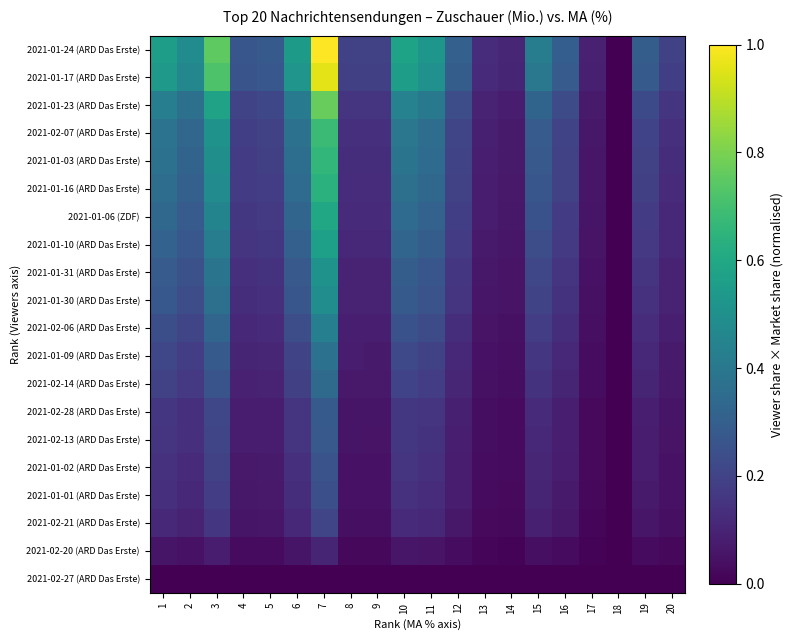

Rank the series by their maximum value, from lowest to highest.

2021-02-27 (ARD Das Erste), 2021-02-20 (ARD Das Erste), 2021-02-21 (ARD Das Erste), 2021-01-01 (ARD Das Erste), 2021-01-02 (ARD Das Erste), 2021-02-13 (ARD Das Erste), 2021-02-28 (ARD Das Erste), 2021-02-14 (ARD Das Erste), 2021-01-09 (ARD Das Erste), 2021-02-06 (ARD Das Erste), 2021-01-30 (ARD Das Erste), 2021-01-31 (ARD Das Erste), 2021-01-10 (ARD Das Erste), 2021-01-06 (ZDF), 2021-01-16 (ARD Das Erste), 2021-01-03 (ARD Das Erste), 2021-02-07 (ARD Das Erste), 2021-01-23 (ARD Das Erste), 2021-01-17 (ARD Das Erste), 2021-01-24 (ARD Das Erste)